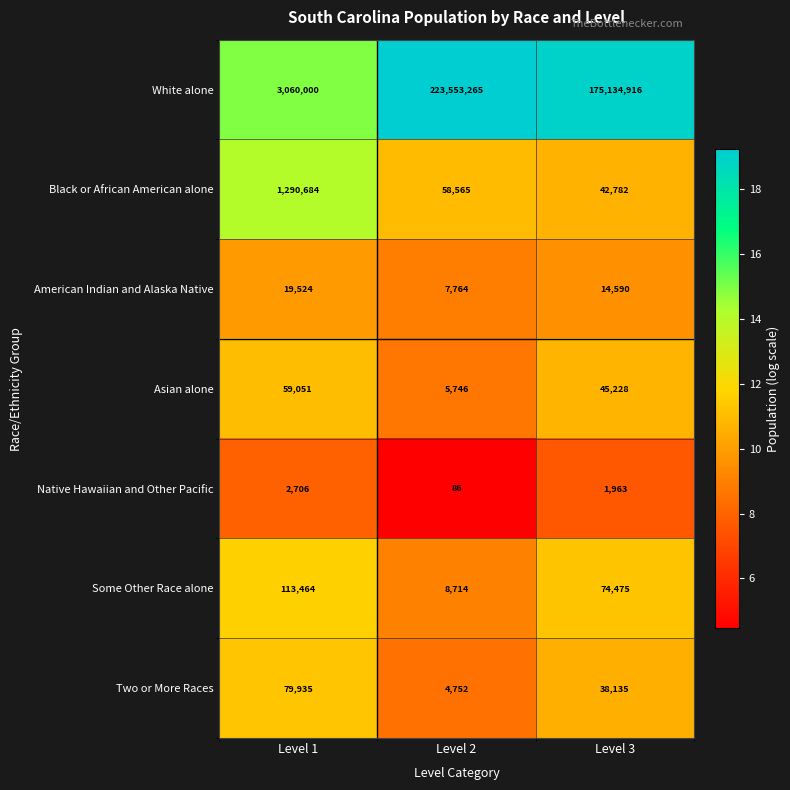

The Two or More Races series shows 126985 at Level 1. True or false?

False